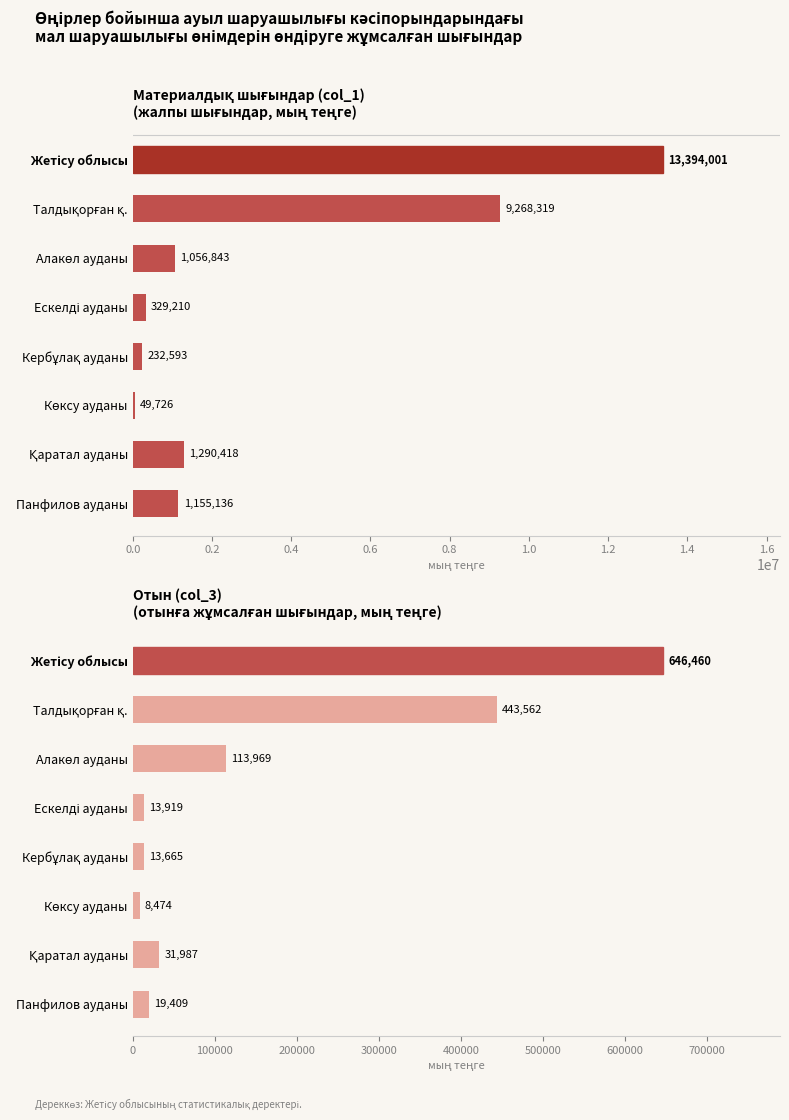

Reading left to right, what are all the values shown in this chart?

Материалдық шығындар (col_1): 13394001	9268319	1056843	329210	232593	49726	1290418	1155136
Отын (col_3): 646460	443562	113969	13919	13665	8474	31987	19409